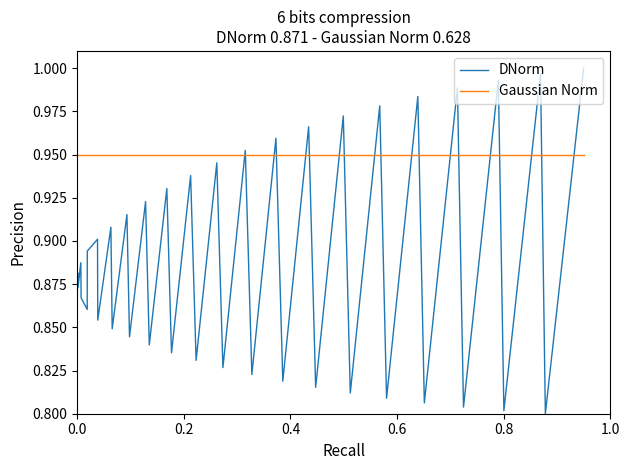

Which series has the largest total across all categories?

Gaussian Norm